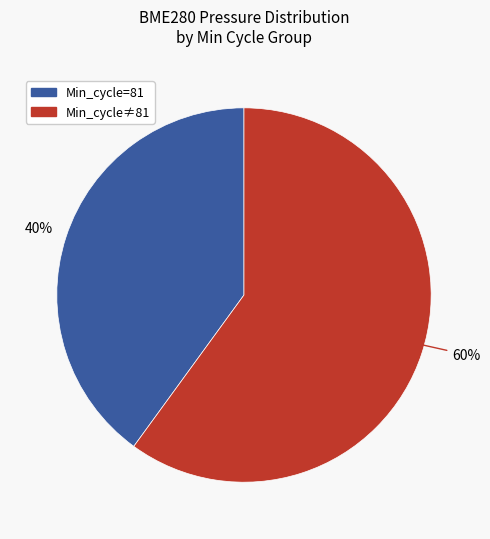

To the nearest percent, what is the average slice percentage?

50%